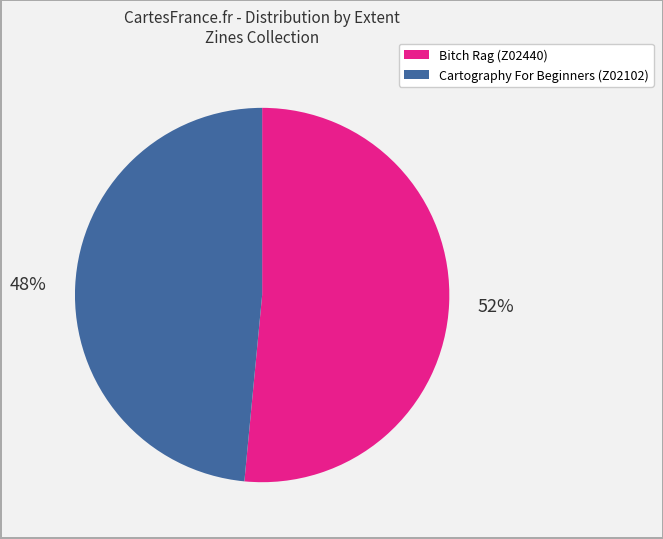

Is it true that Bitch Rag (Z02440) is 45% of the pie?

False